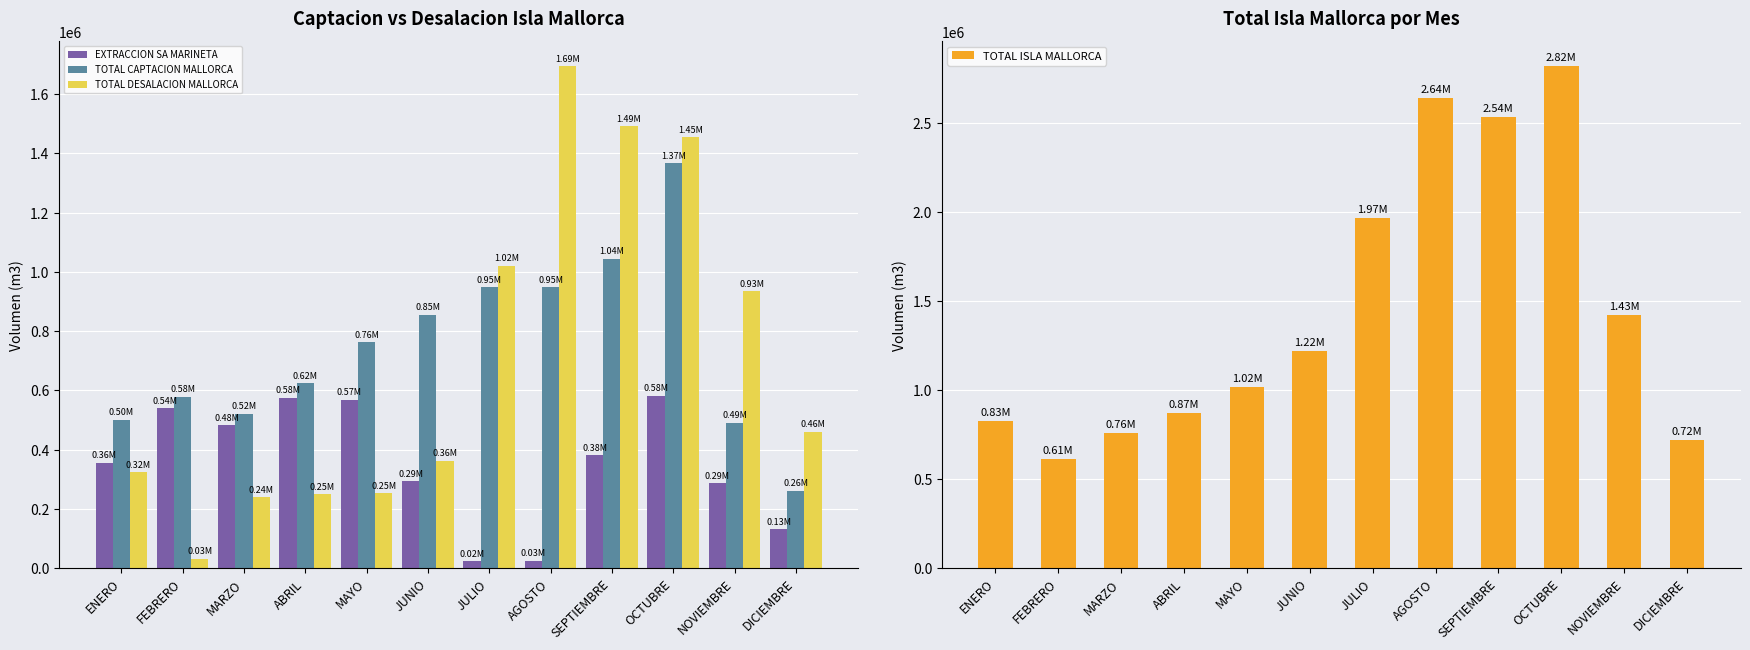

The TOTAL DESALACION MALLORCA series shows 253255.0 at MAYO. True or false?

True